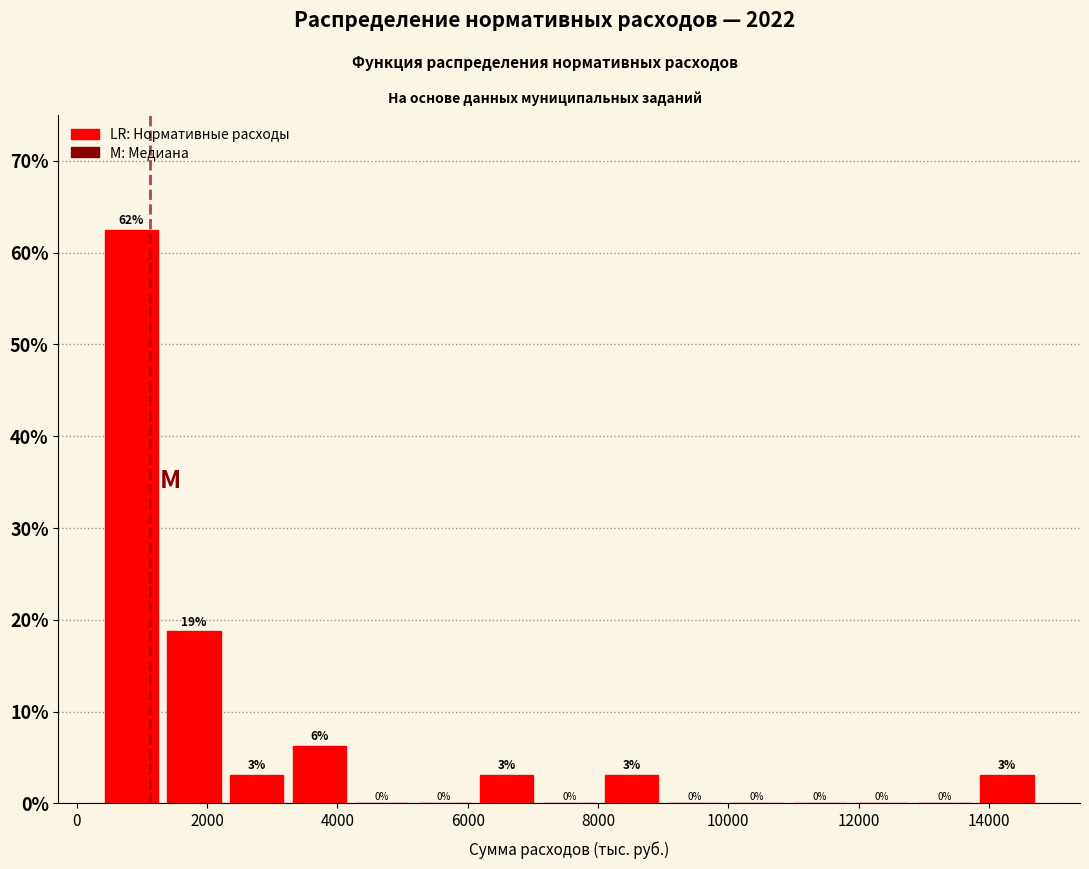

Over which range of the x-axis is the bar tallest?

400 to 1400